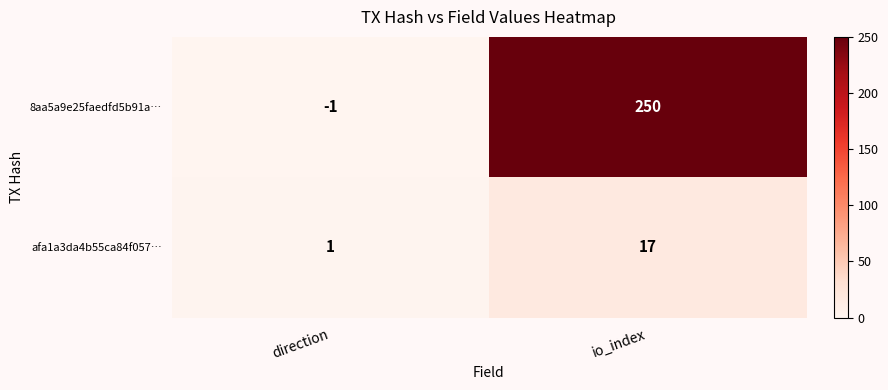

At which label is afa1a3da4b55ca84f057… closest to 9?

direction